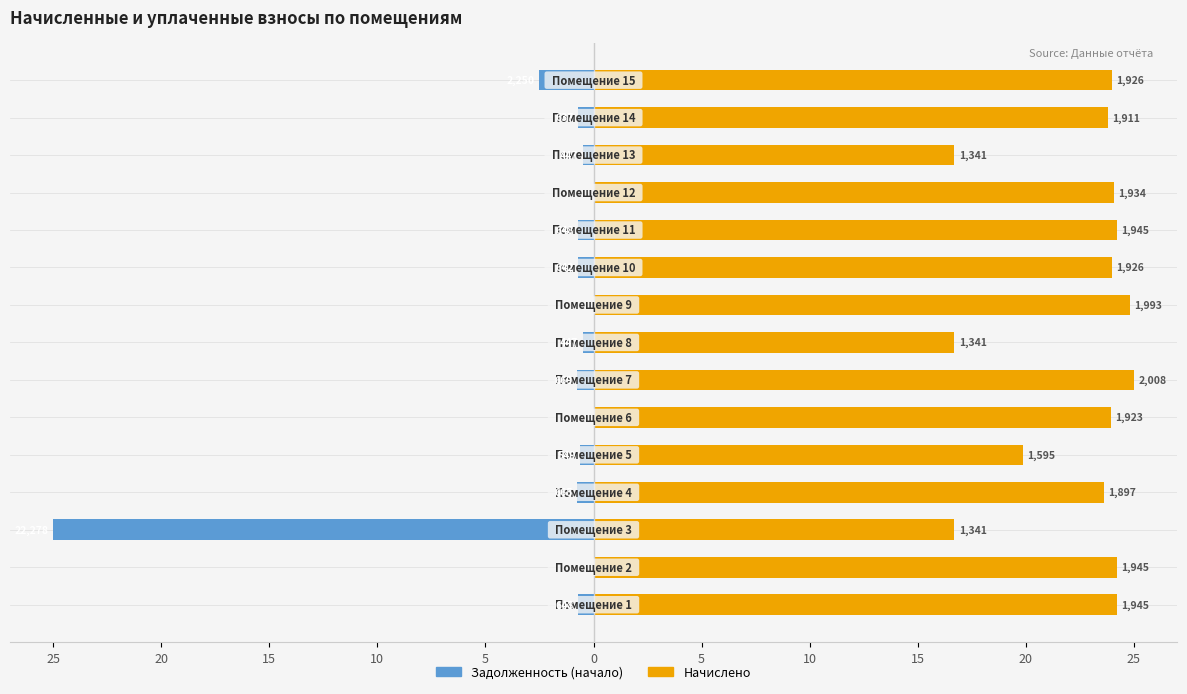

How many bars are there in each group?

2